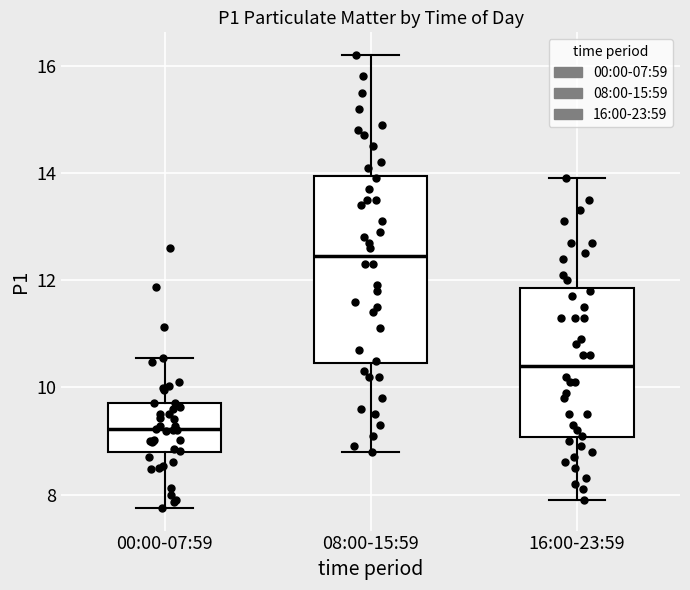

Where is the lower edge of the box for 00:00-07:59 on the y-axis? The values are not printed on the chart, so give them approximately, as read against the axis.

8.8